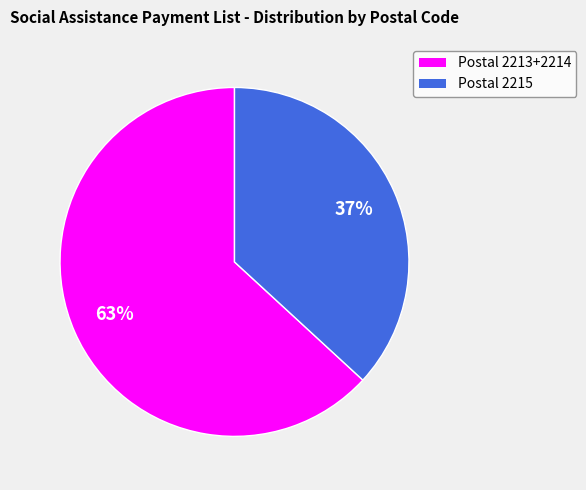

To the nearest percent, what is the difference between the largest and smallest slice percentages?

26%